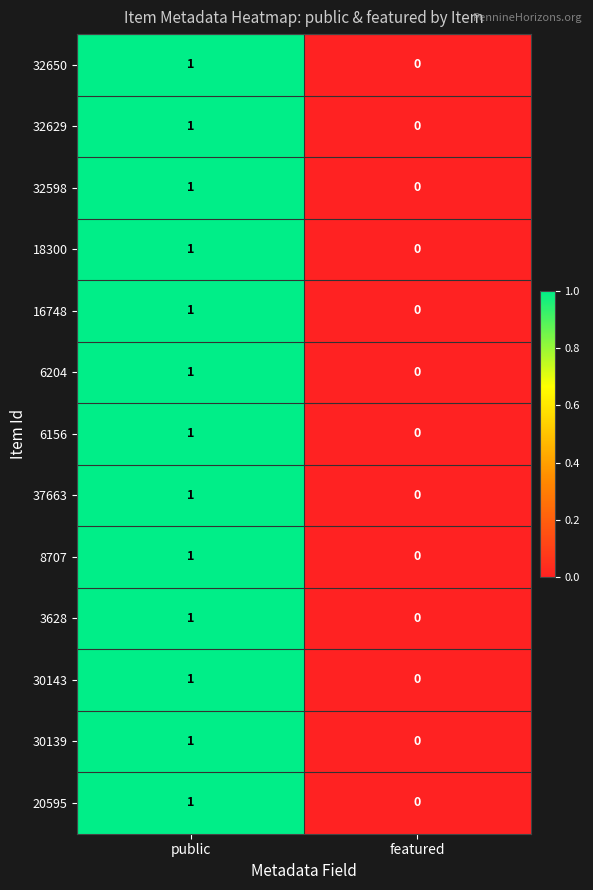

At which category is the sum across all series the highest?

public